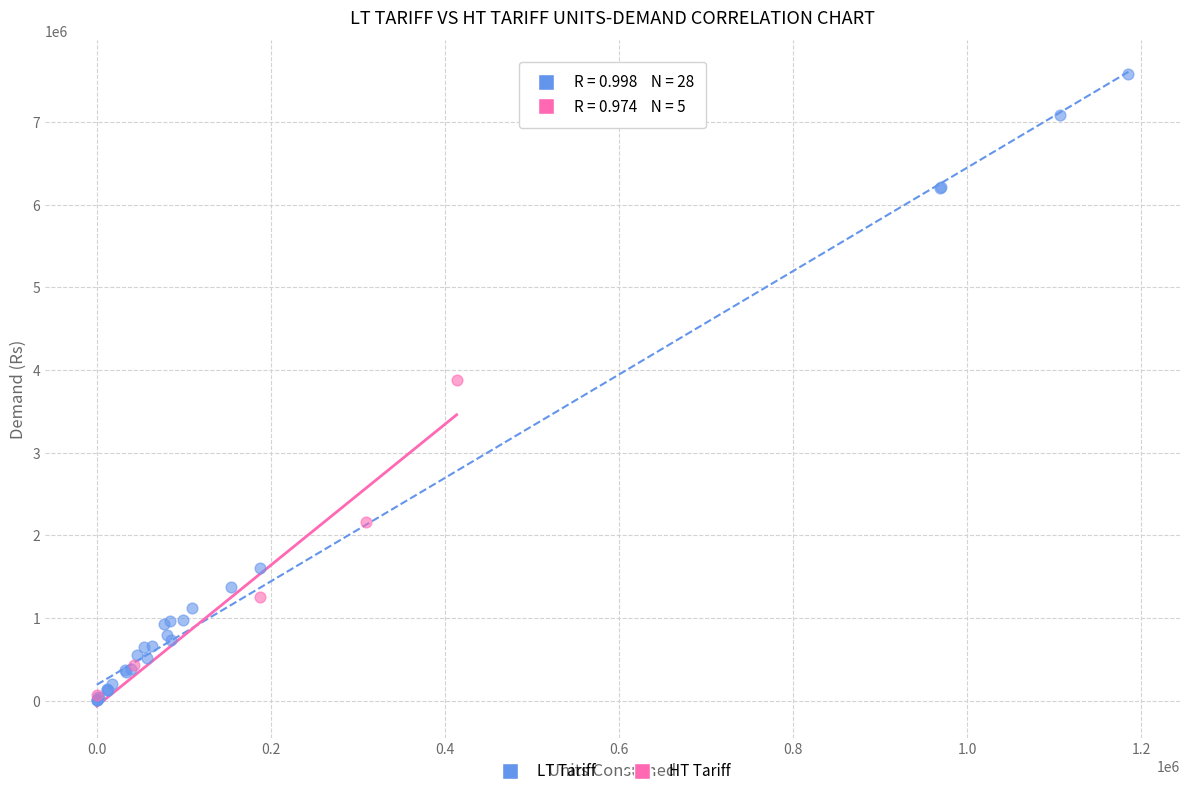

Which series has the widest spread of Y values?

LT Tariff